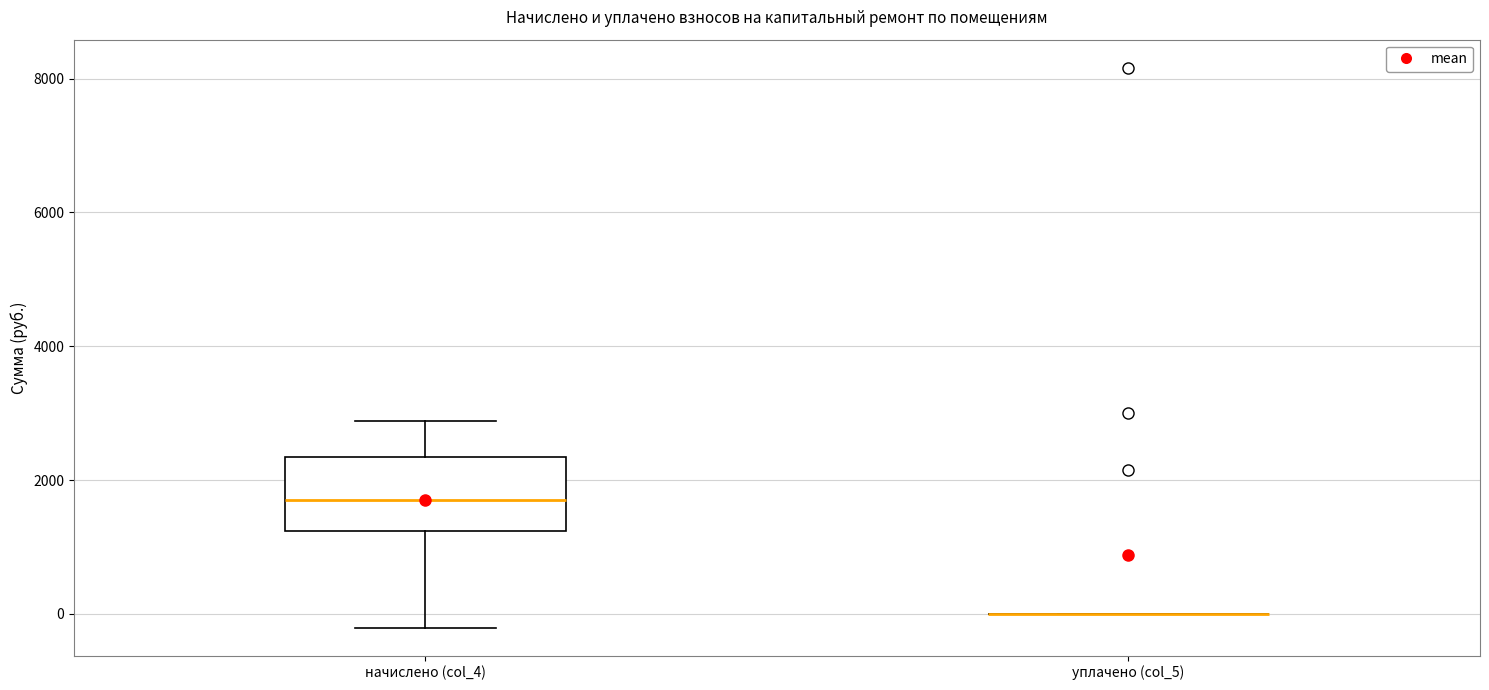

Reading left to right, transcribe this box plot: for each box, give where its median line is, the range the box spans, and where its two whiskers end, as read against the y-axis. The values are not printed on the chart, so give them approximately, as read against the axis.

начислено (col_4): median 1600, box 1200 to 2400, whiskers -200 to 2800
уплачено (col_5): box collapsed to a line at 0, whiskers 0 to 0